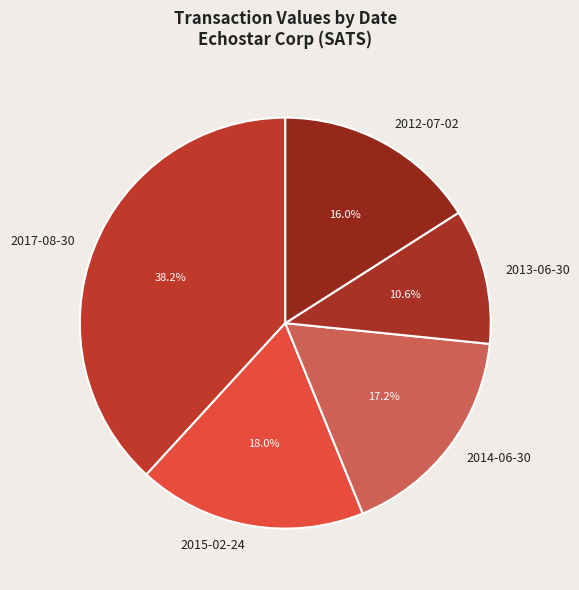

Which slice is the smallest?

2013-06-30